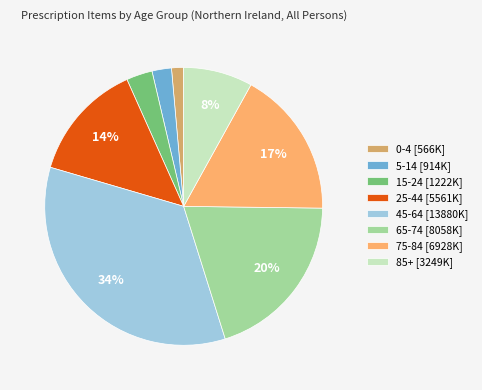

How many slices are in this pie chart?

8